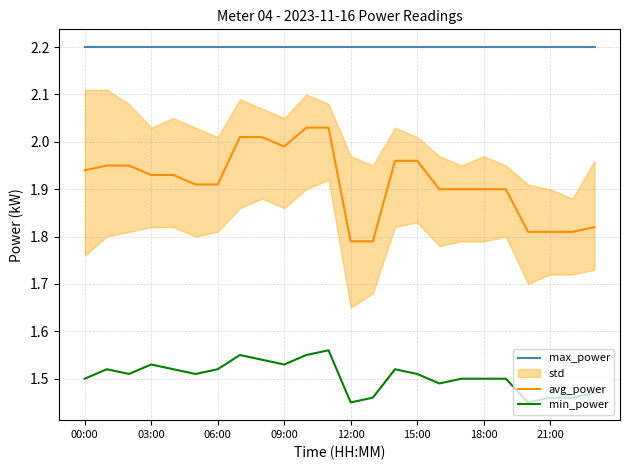

At how many categories does at least one series exceed 1?

24